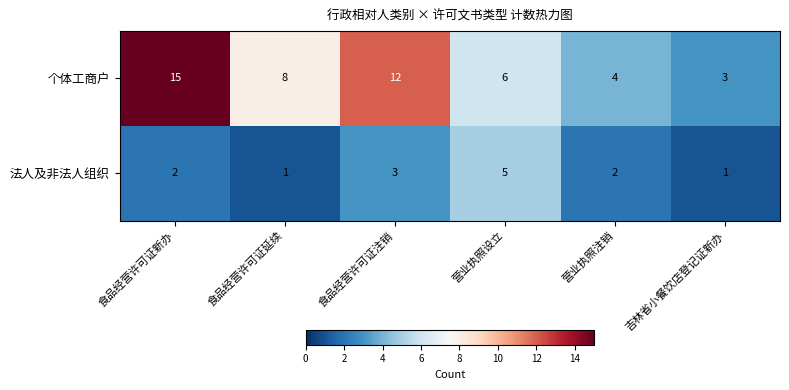

Is the value of 法人及非法人组织 at 吉林省小餐饮店登记证新办 greater than the value of 个体工商户 at 食品经营许可证延续?

No